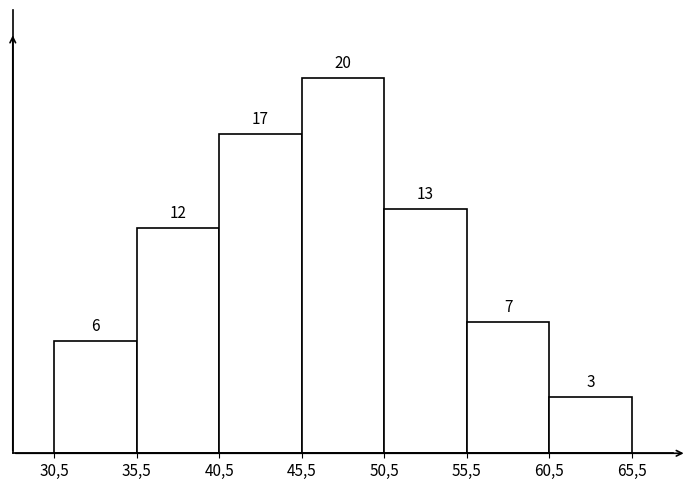

Reading right to left, extract all data points from this chart.

3	7	13	20	17	12	6